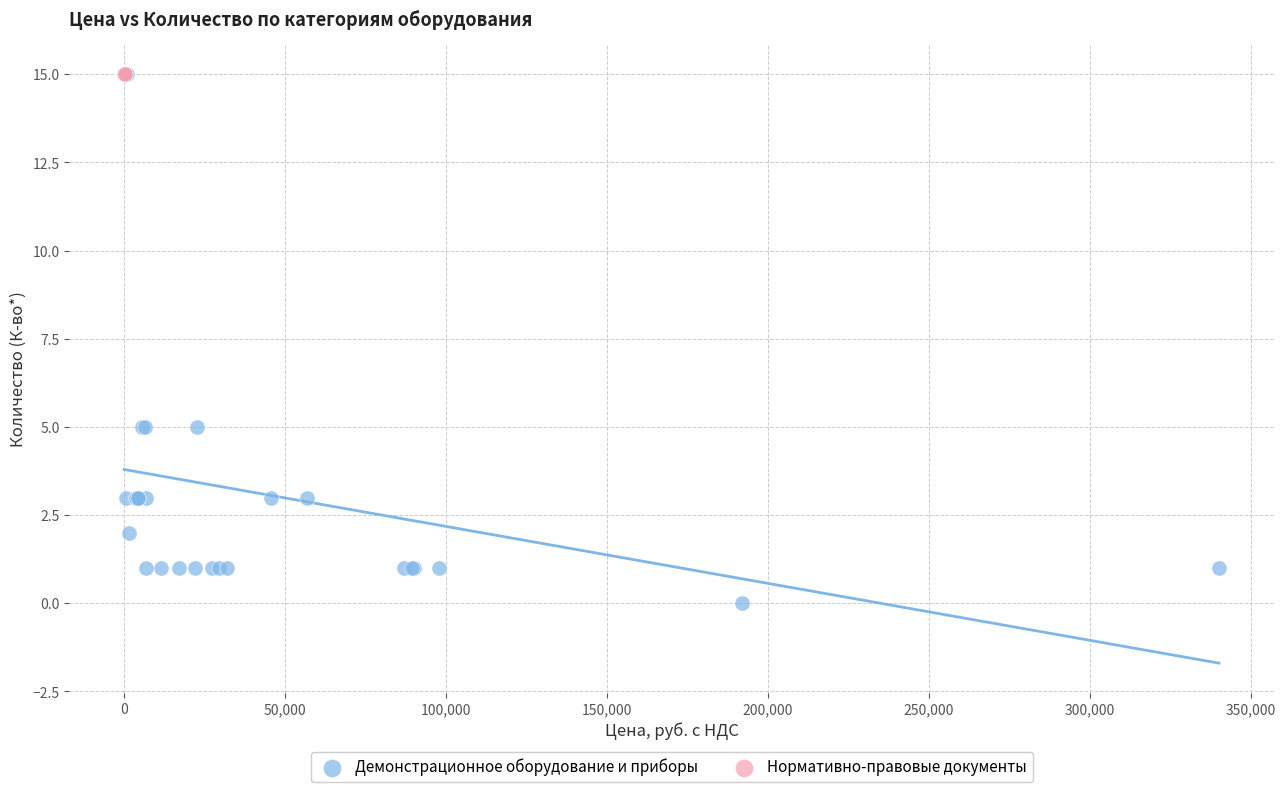

What are all the series names shown in the legend?

Демонстрационное оборудование и приборы, Нормативно-правовые документы